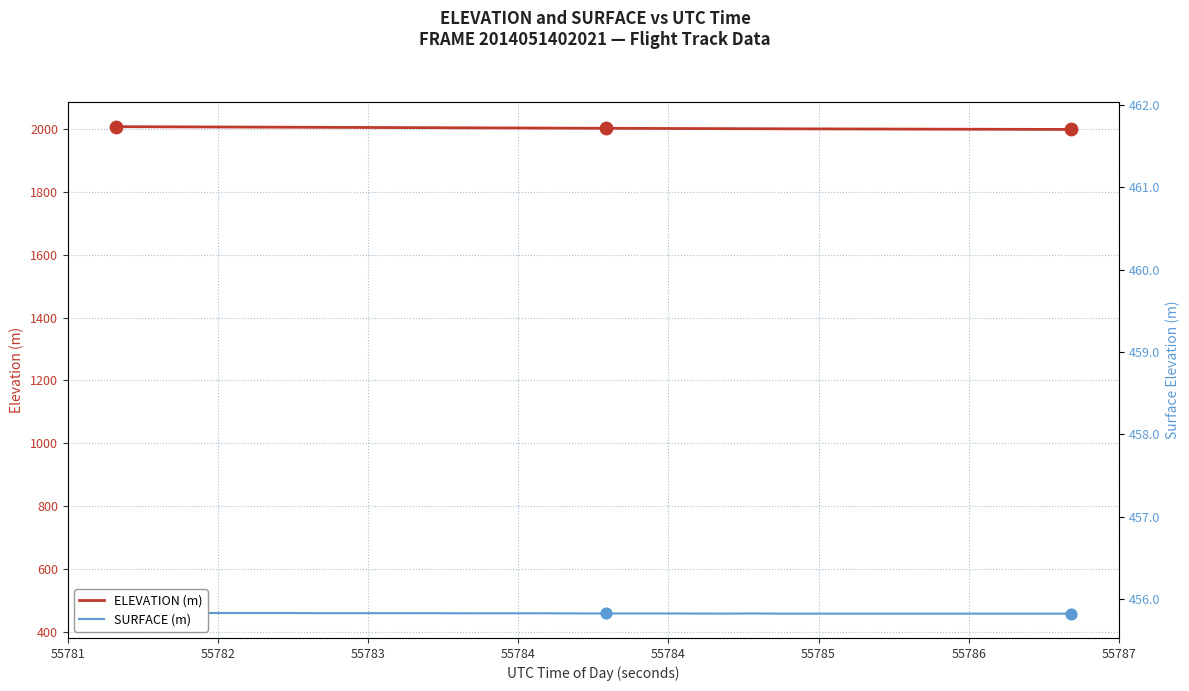

Which series reaches the minimum Y coordinate?

SURFACE (m)